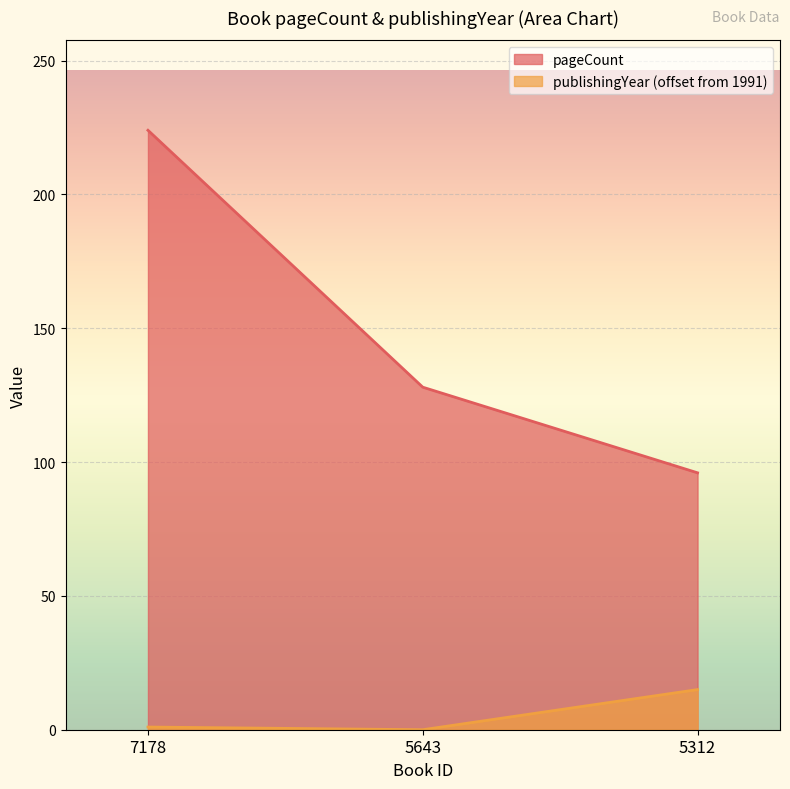

Does the chart display data point markers on the line(s)?

No